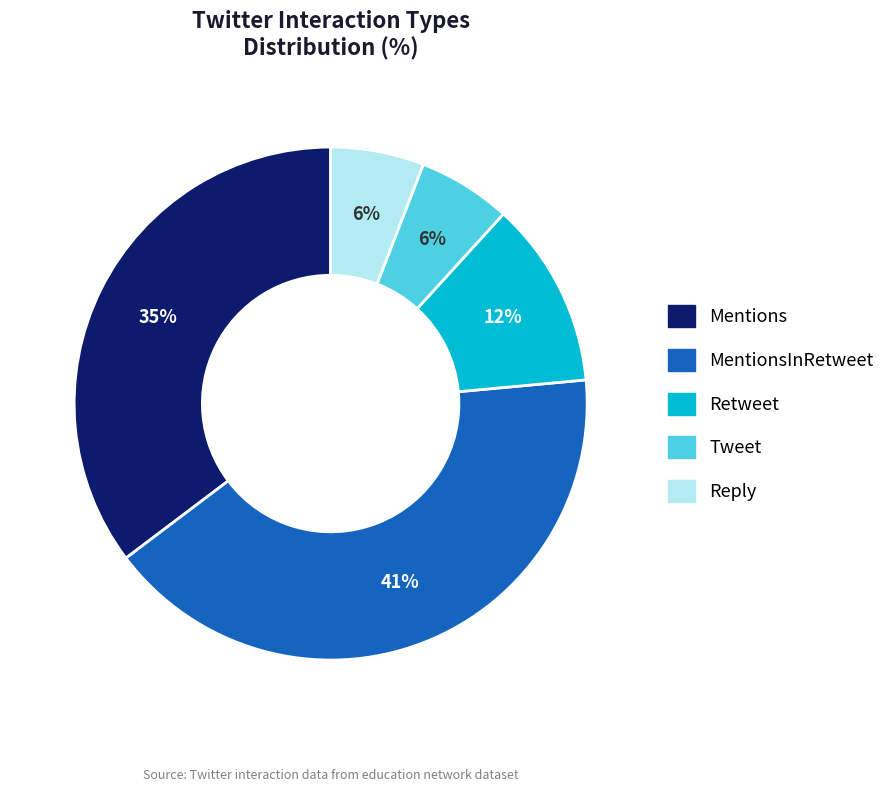

To the nearest percent, what is the difference between the largest and smallest slice percentages?

35%